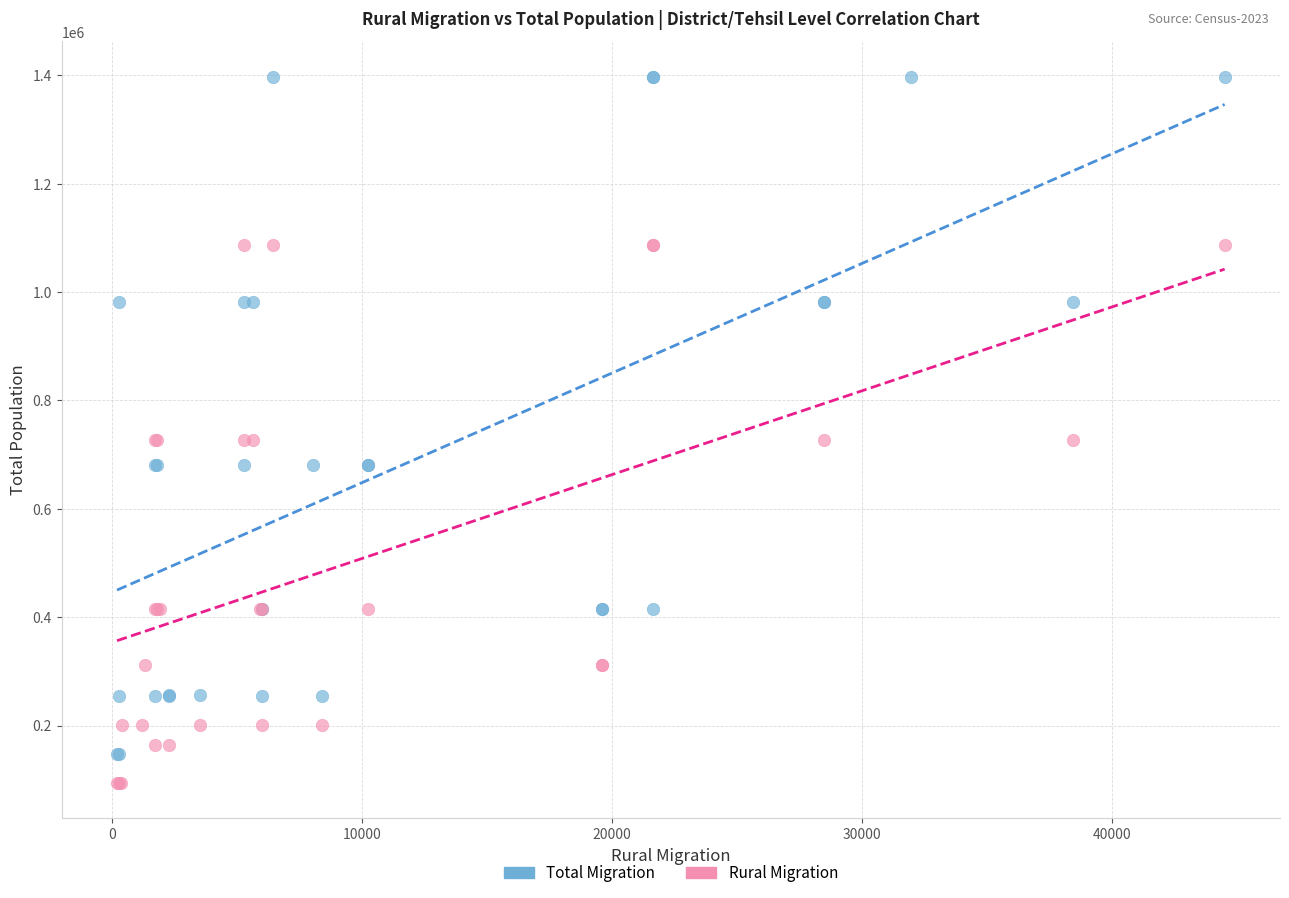

Which series has the largest Y range (max minus min)?

Total Migration